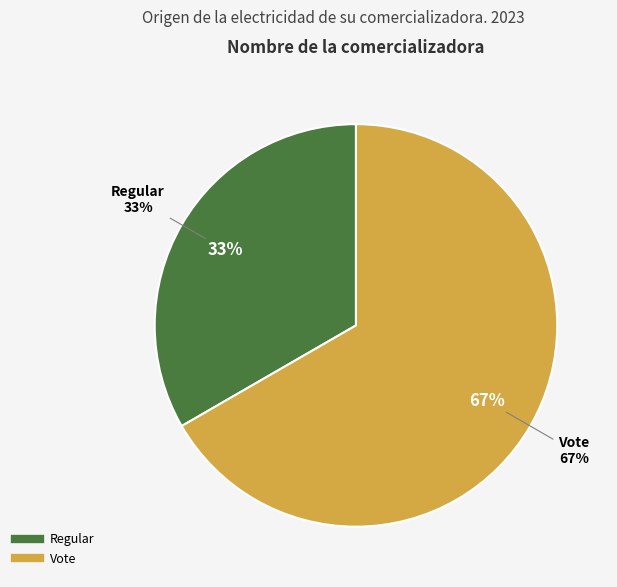

To the nearest percent, what is the average slice percentage?

50%